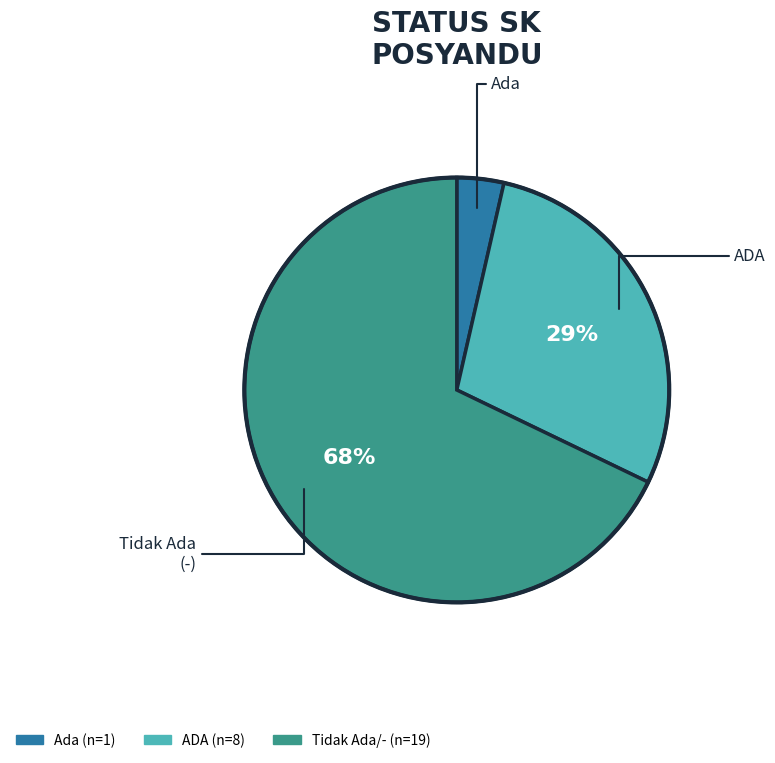

Is there a majority slice in this chart?

Yes